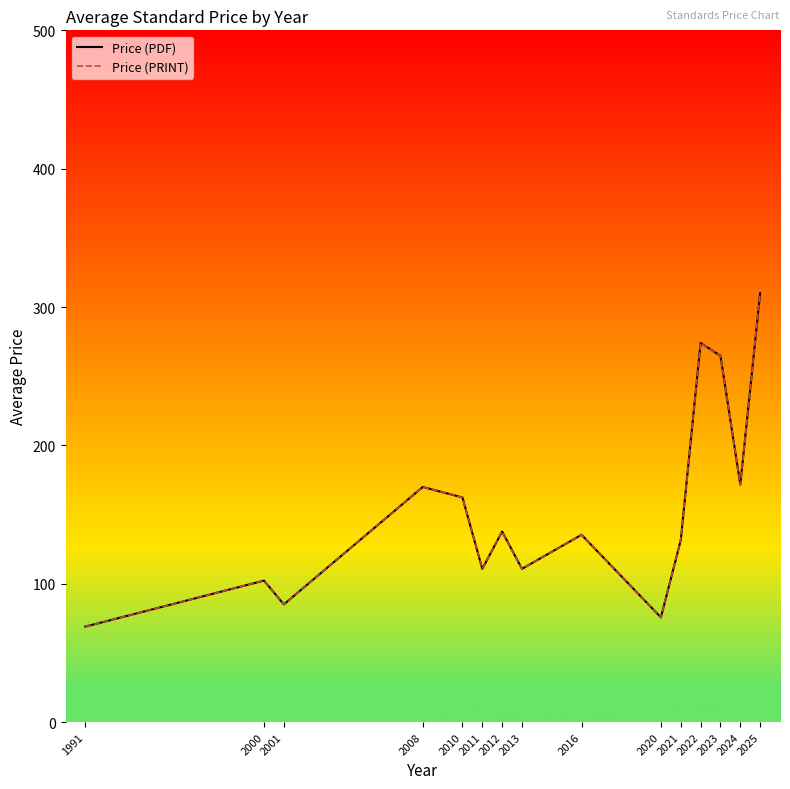

True or false: Price (PRINT) and Price (PDF) intersect in this chart.

False